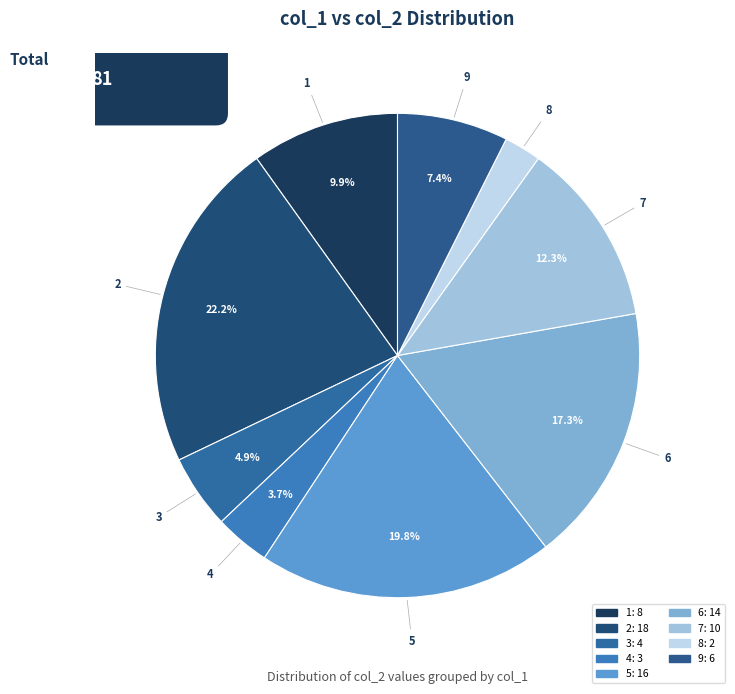

Count the number of slices in the pie.

9